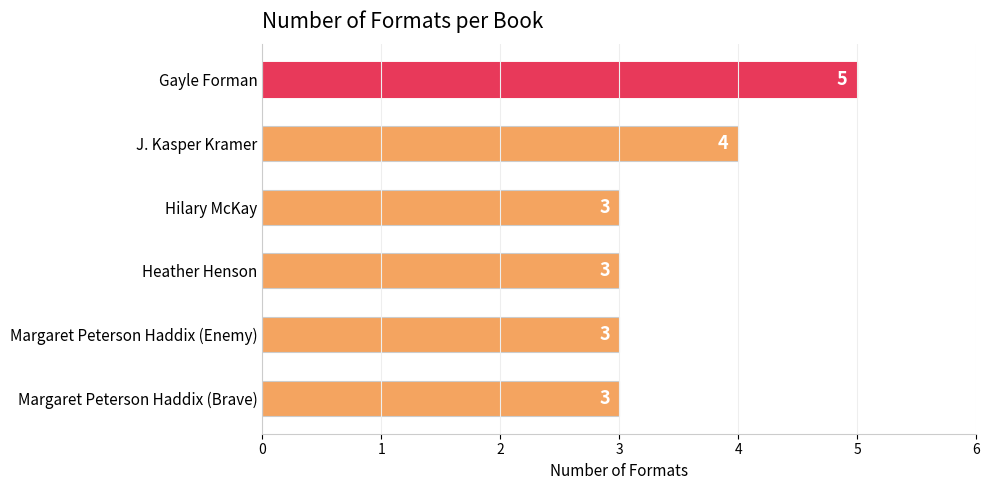

The value at Hilary McKay is 3. True or false?

True